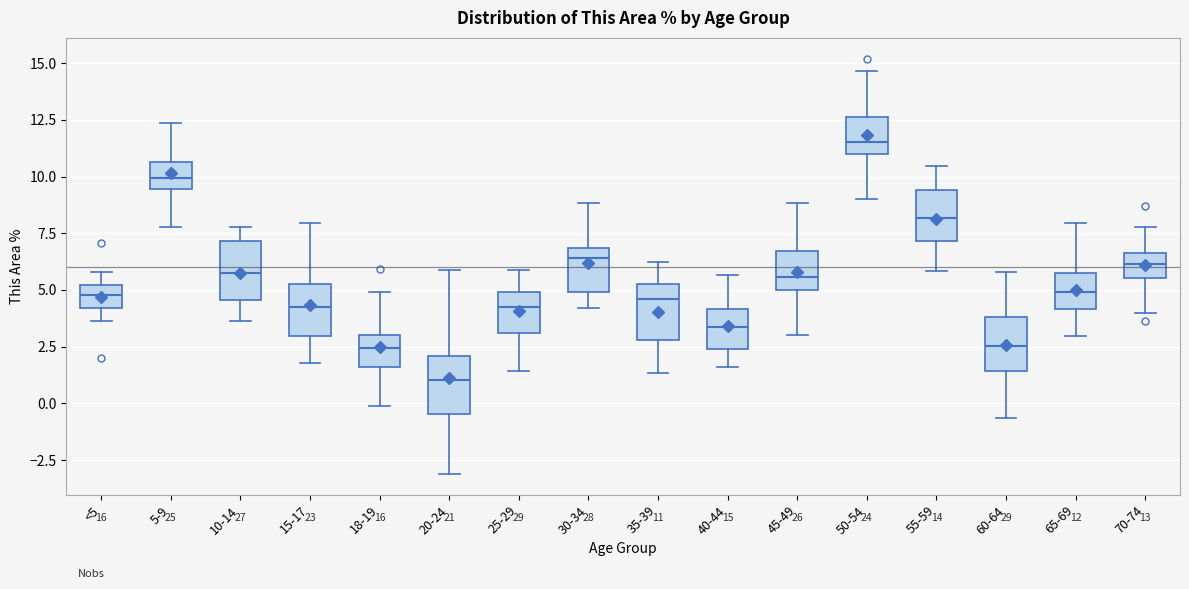

Which box has the lowest median line?

20-24